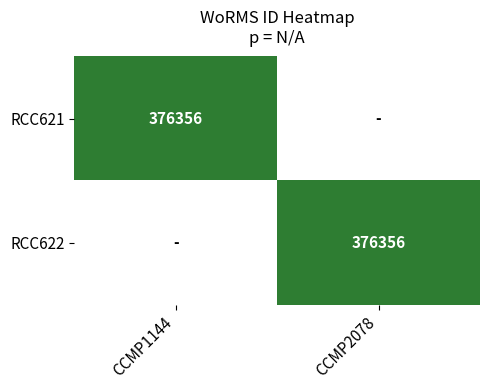

Which category has the lowest value in the RCC621 series?

CCMP2078